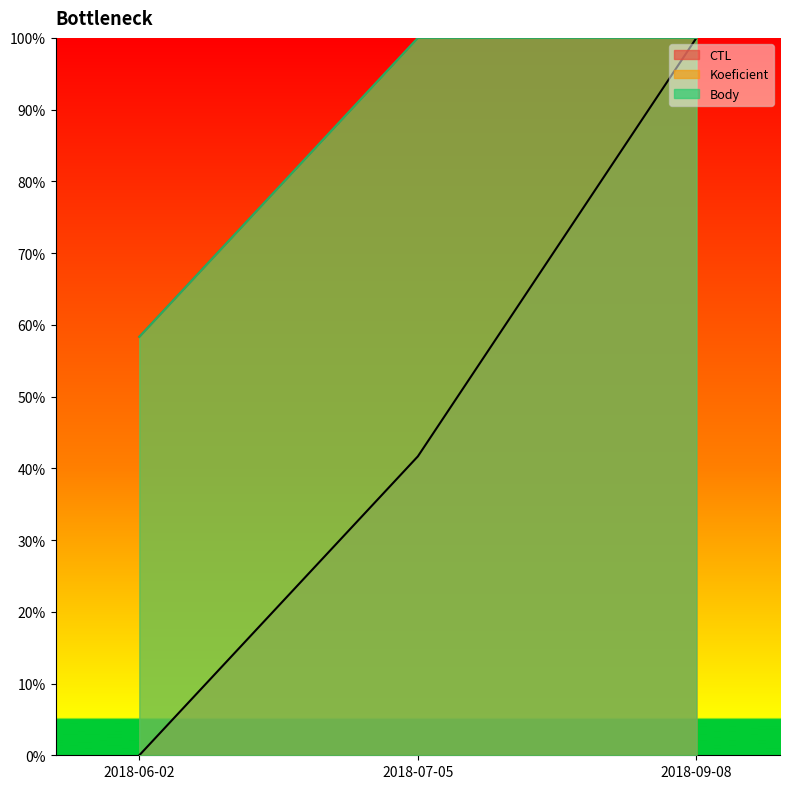

What is the greatest value displayed?

1.0